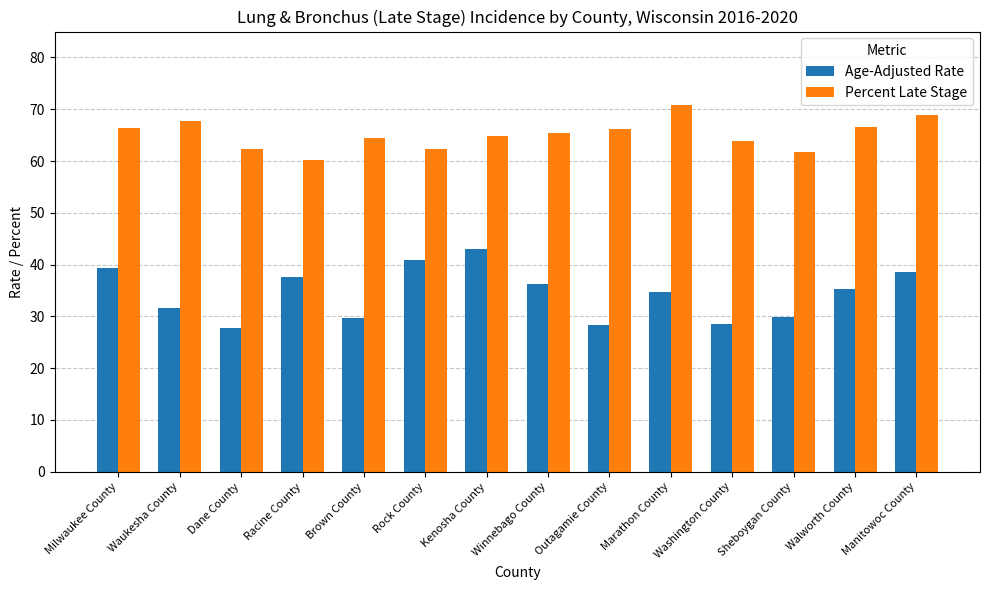

What is the approximate value of Age-Adjusted Rate at Milwaukee County?

39.4